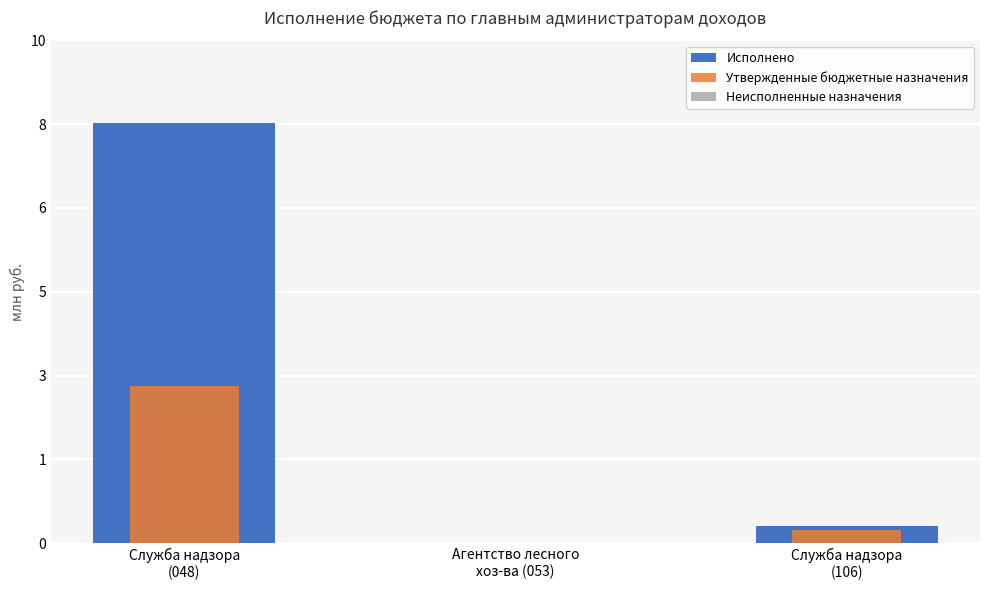

List the series in order of their overall mean, highest first.

Исполнено, Утвержденные бюджетные назначения, Неисполненные назначения